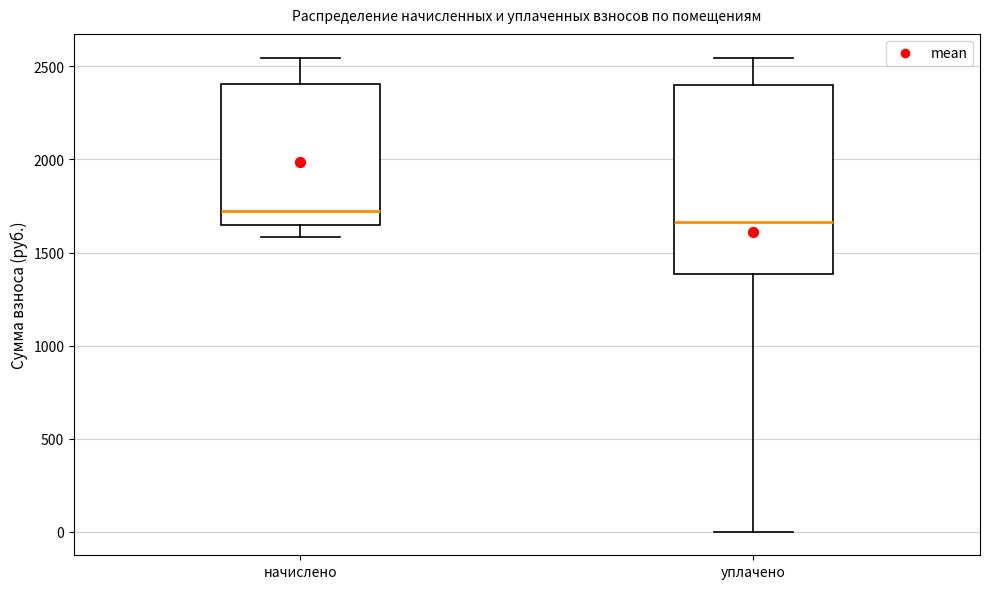

Reading left to right, transcribe this box plot: for each box, give where its median line is, the range the box spans, and where its two whiskers end, as read against the y-axis. The values are not printed on the chart, so give them approximately, as read against the axis.

начислено: median 1750, box 1650 to 2400, whiskers 1600 to 2550
уплачено: median 1650, box 1400 to 2400, whiskers 0 to 2550